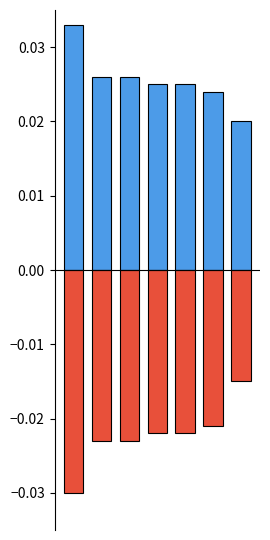

Which series has the largest range (max minus min)?

negative